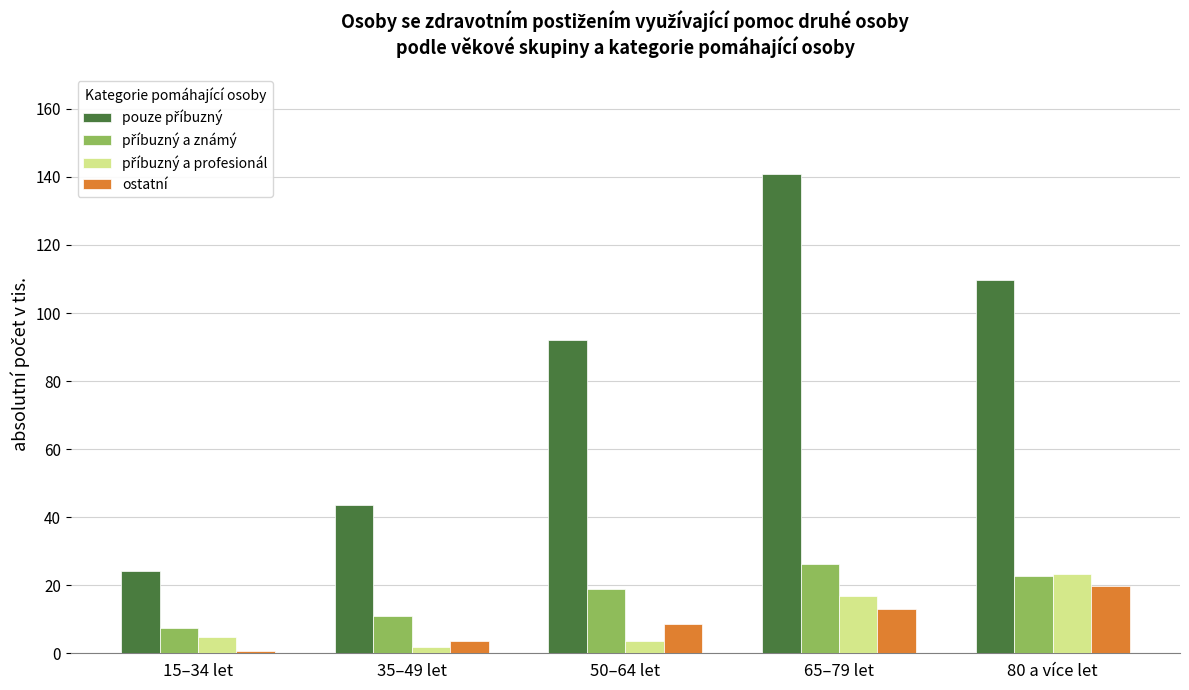

The value of ostatní at 80 a více let is 32.4. True or false?

False